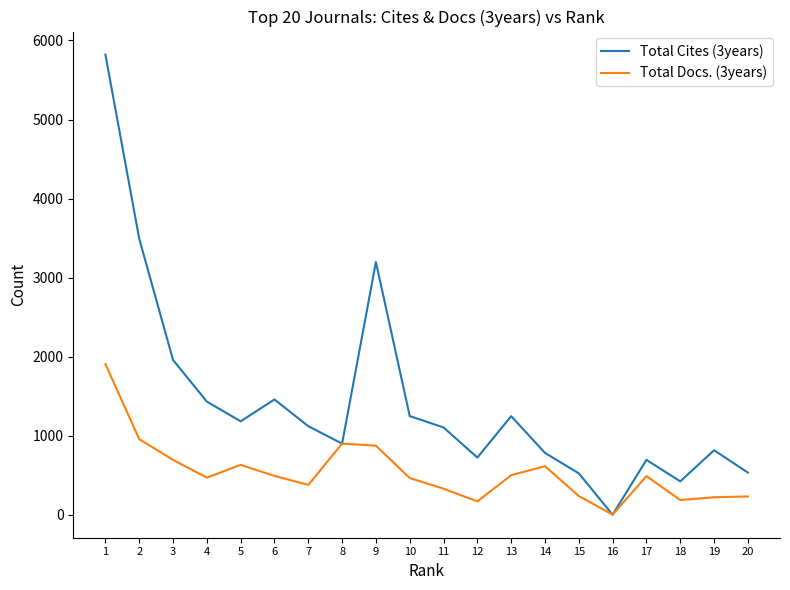

Is it true that Total Docs. (3years) equals 491 at 6?

True